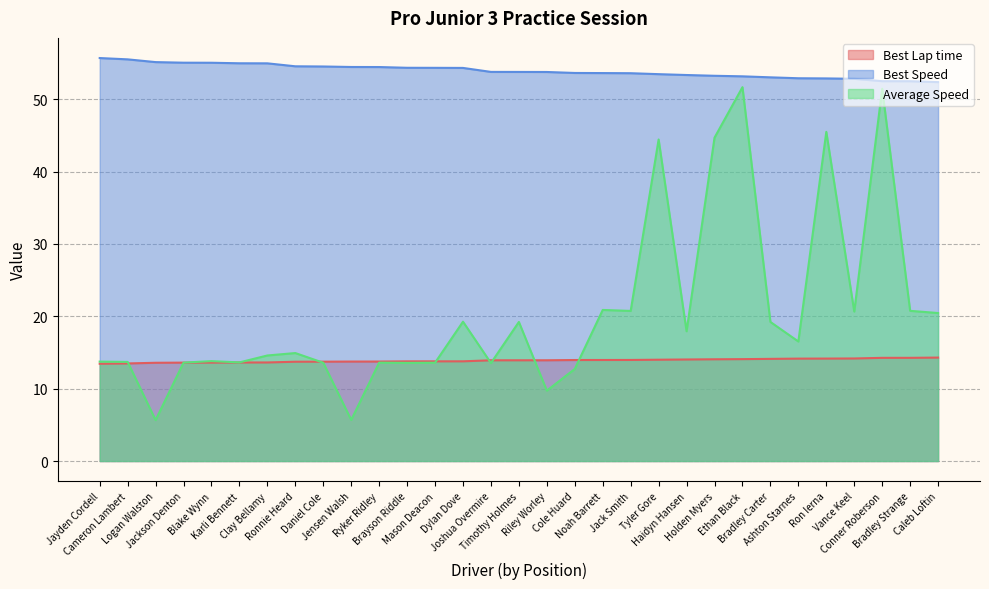

True or false: Best Speed and Average Speed cross at least once.

False